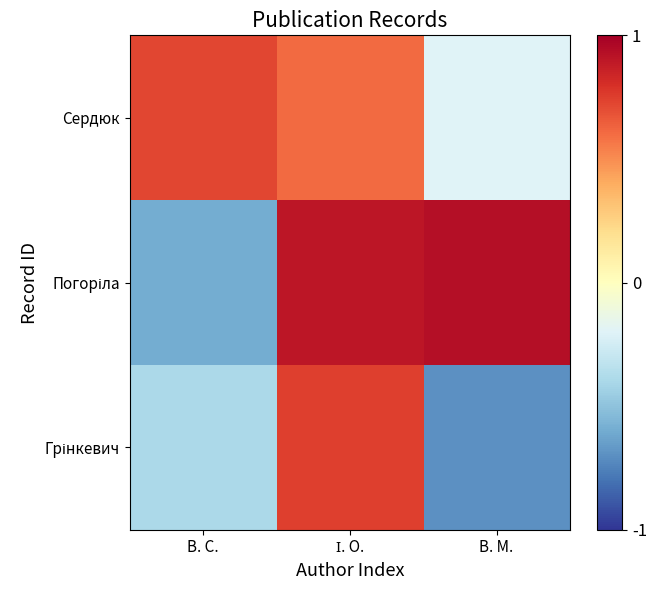

Between І. О. and В. М., which is larger?

І. О.